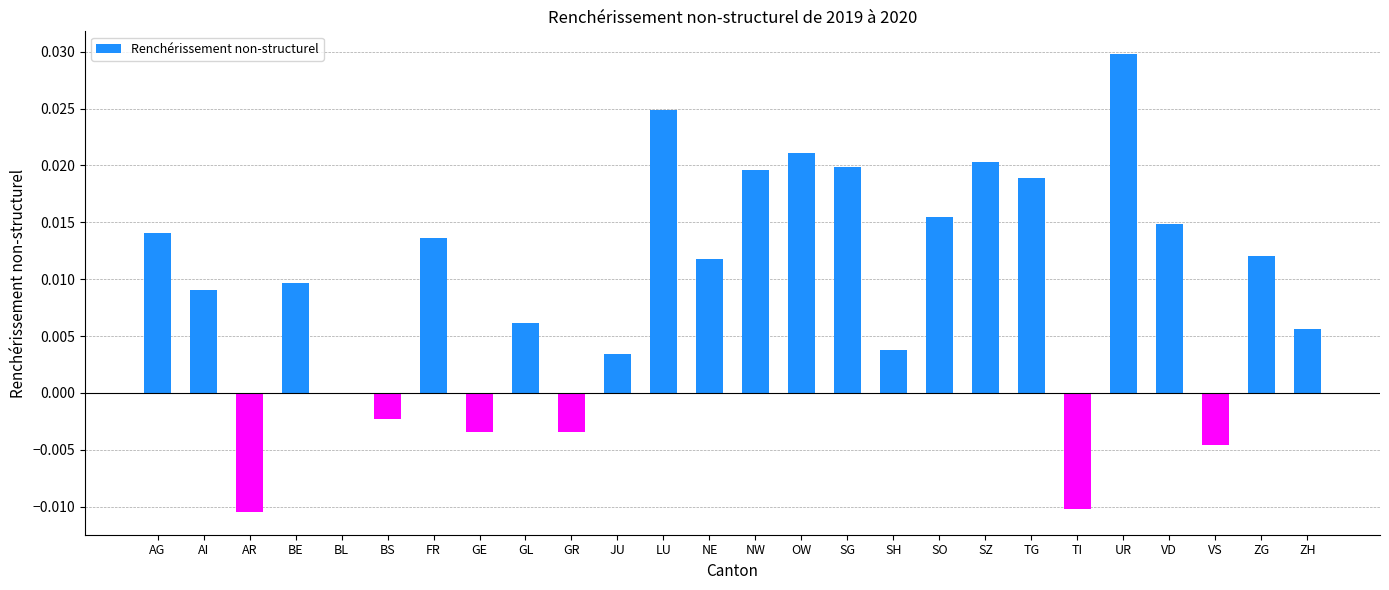

Is it true that the value at JU is 0.0?

True